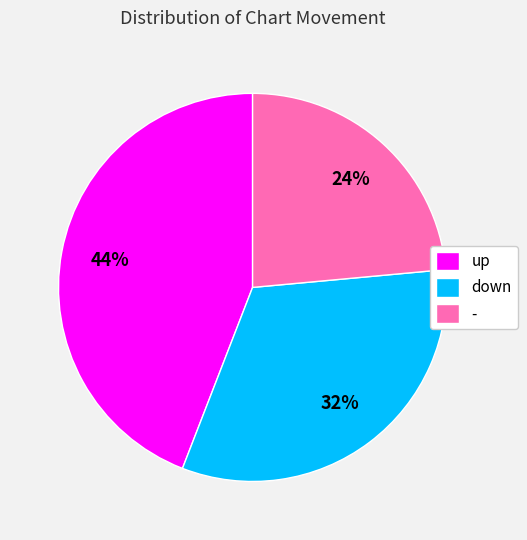

Between up and -, which is larger?

up